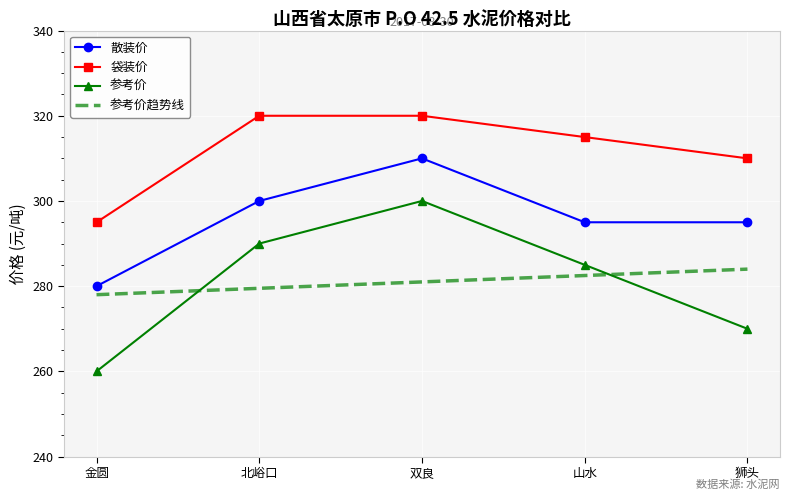

What is the average value of the 散装价 series?

296.0